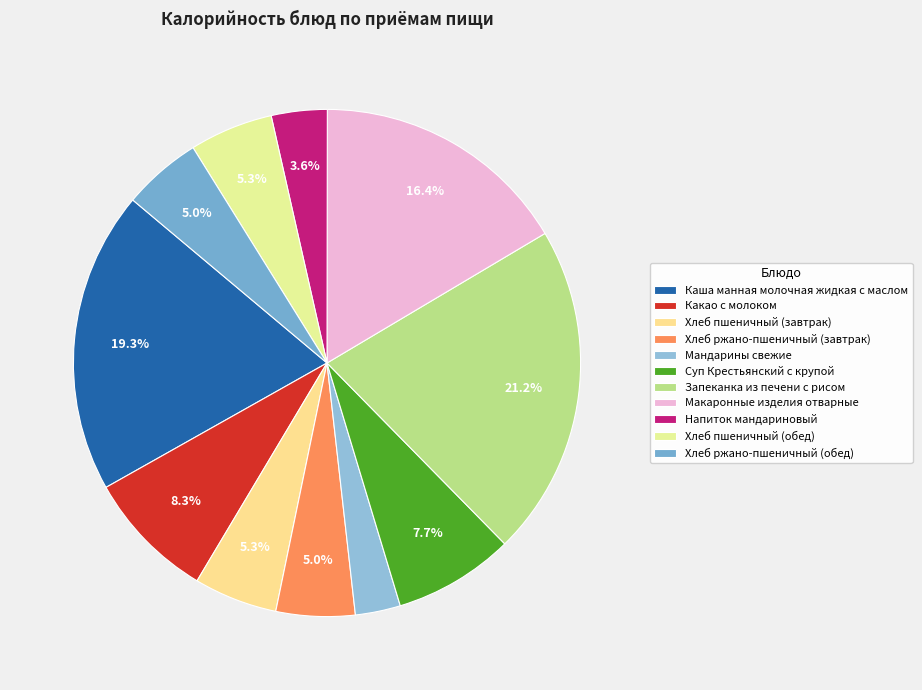

Which slice is the largest?

Запеканка из печени с рисом